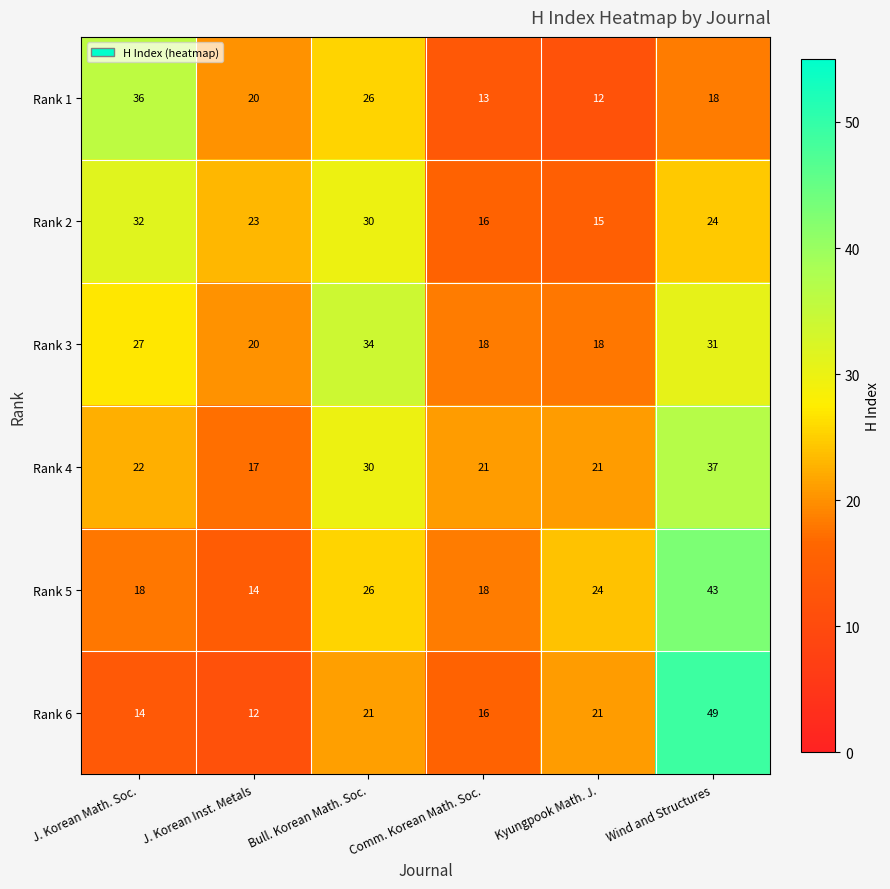

What is the difference between the highest and lowest values at Wind and Structures?

31